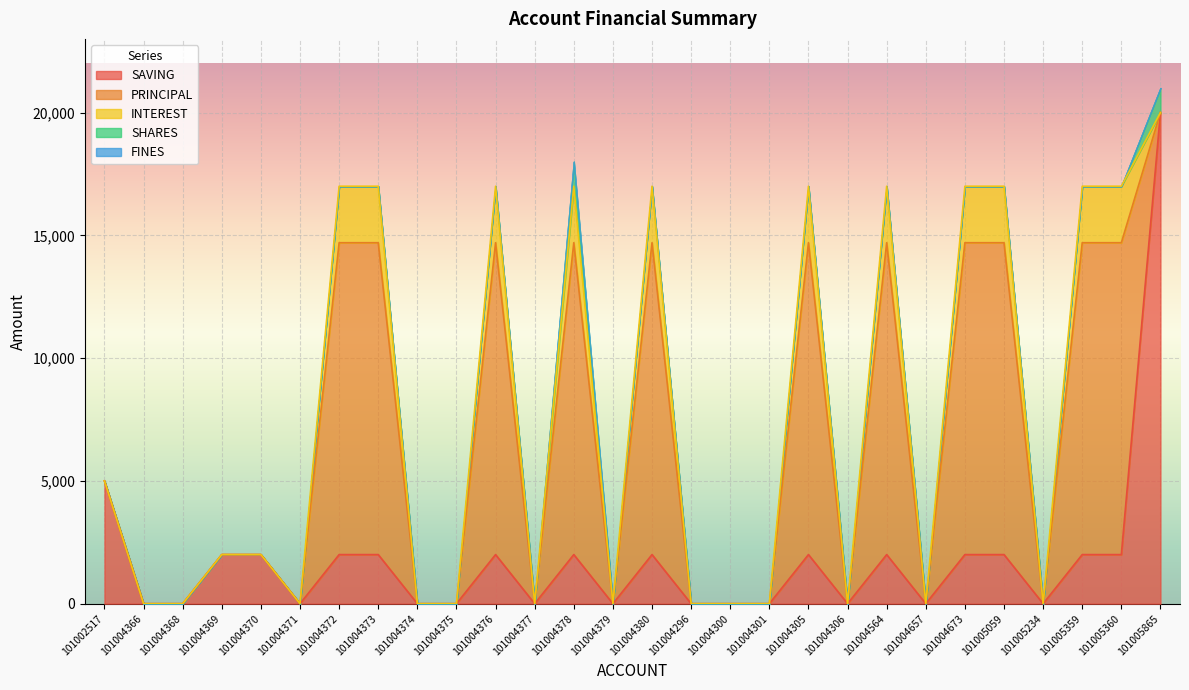

What are all the series names shown in the legend?

SAVING, PRINCIPAL, INTEREST, SHARES, FINES